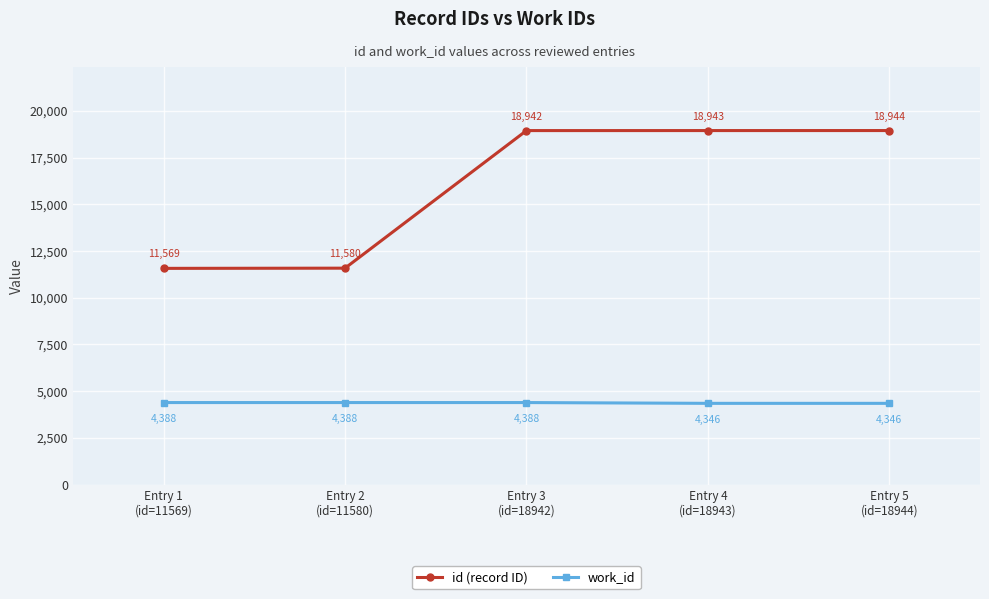

Which category has the highest value in the id (record ID) series?

Entry 5
(id=18944)